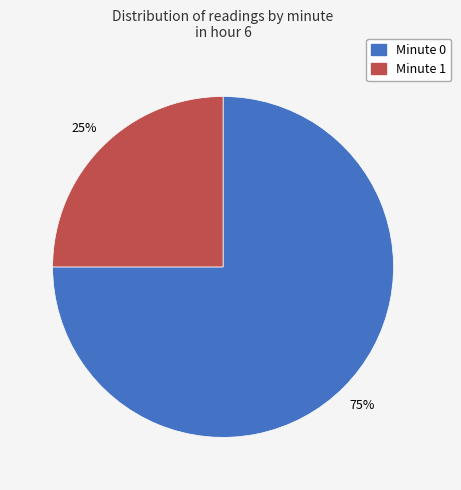

To the nearest percent, what is the average slice percentage?

50%